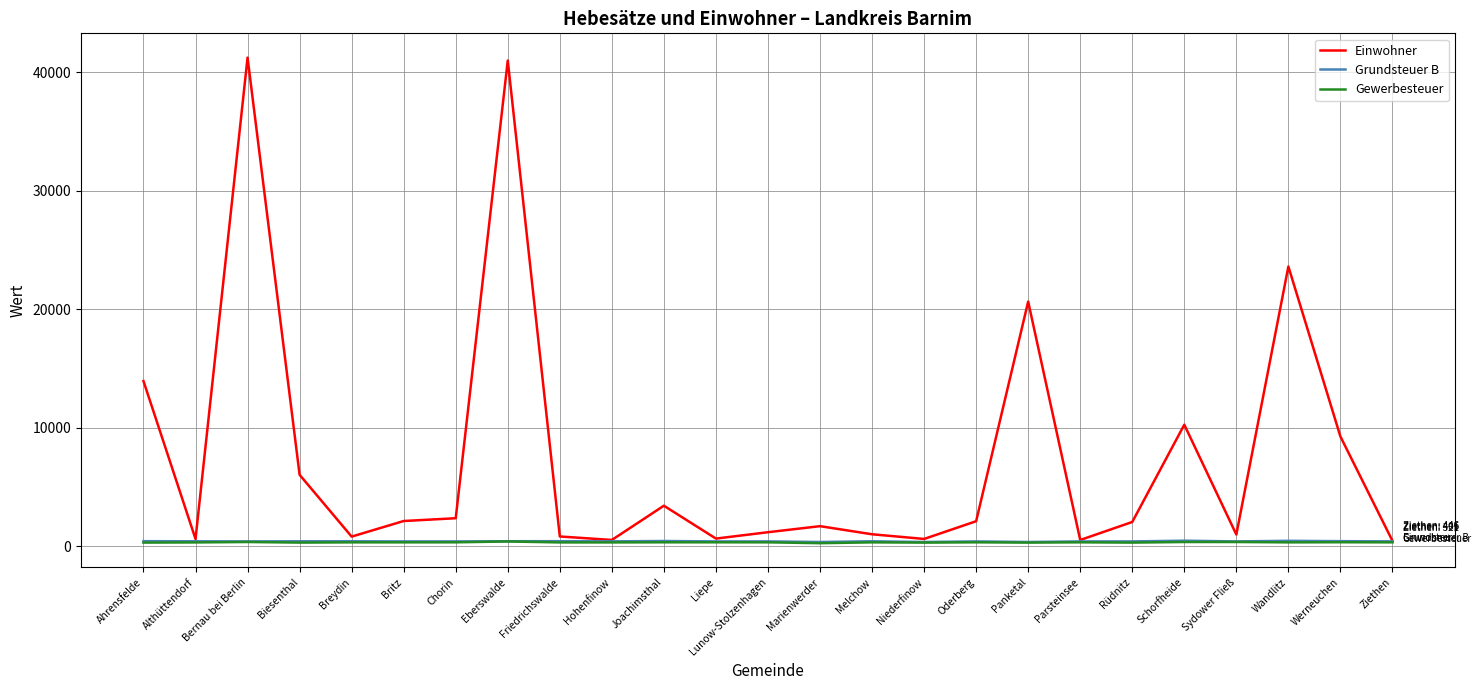

What position from the right is Hohenfinow?

16